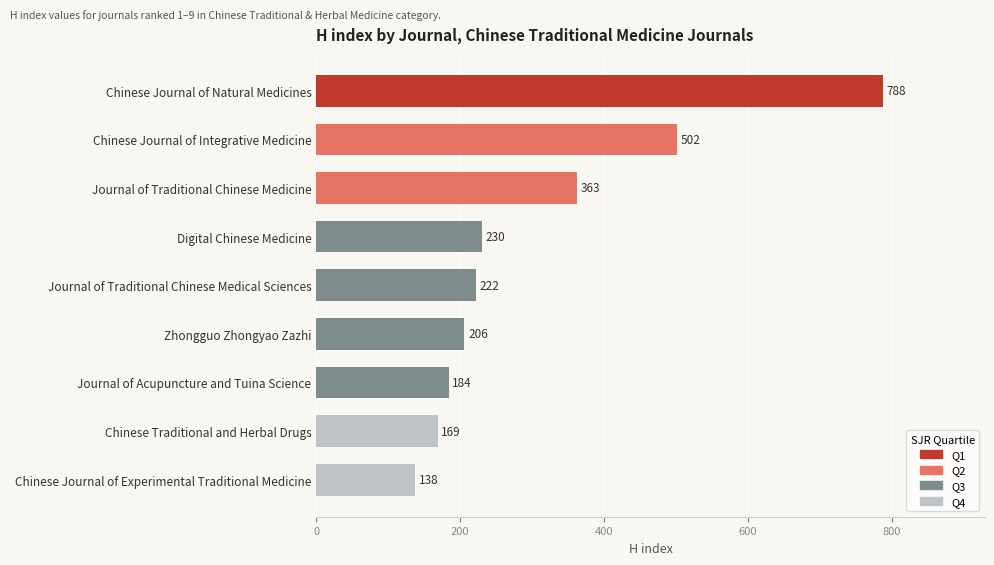

What is the difference between the values at Chinese Journal of Natural Medicines and Chinese Journal of Integrative Medicine?

286